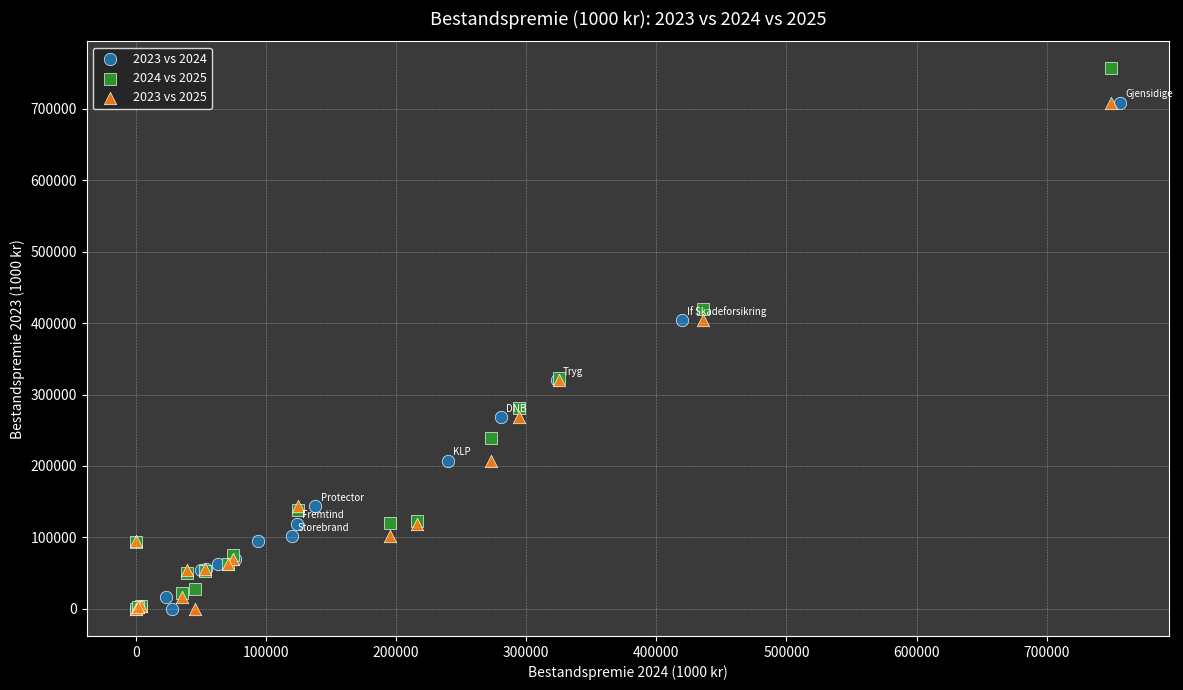

Which series contains the highest Y value?

2024 vs 2025